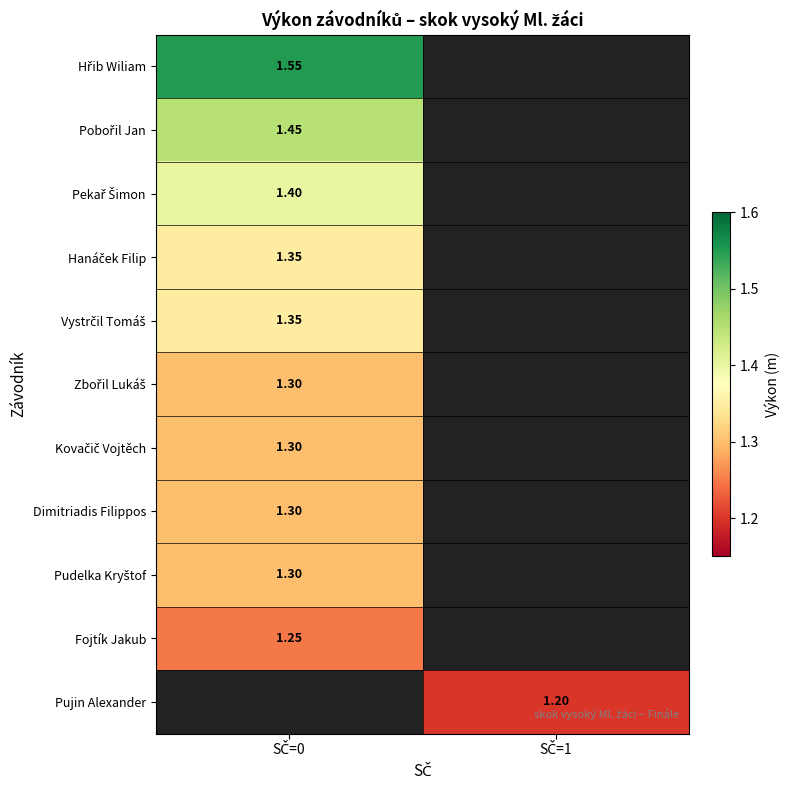

Count the number of data series in this chart.

11